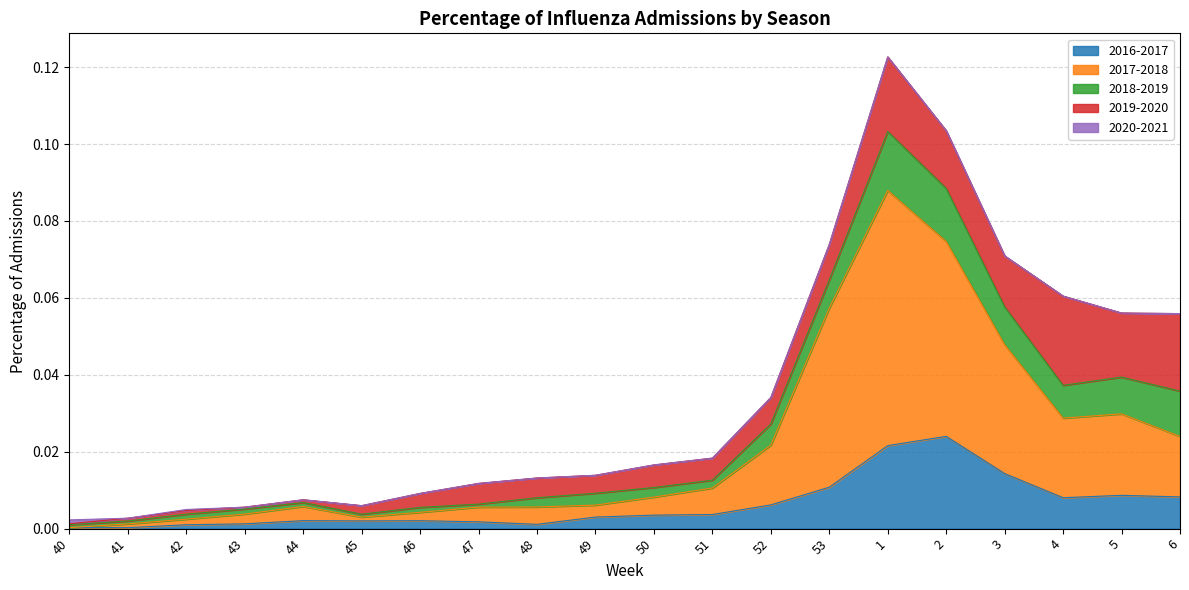

Which has a higher value, 40 or 53?

53